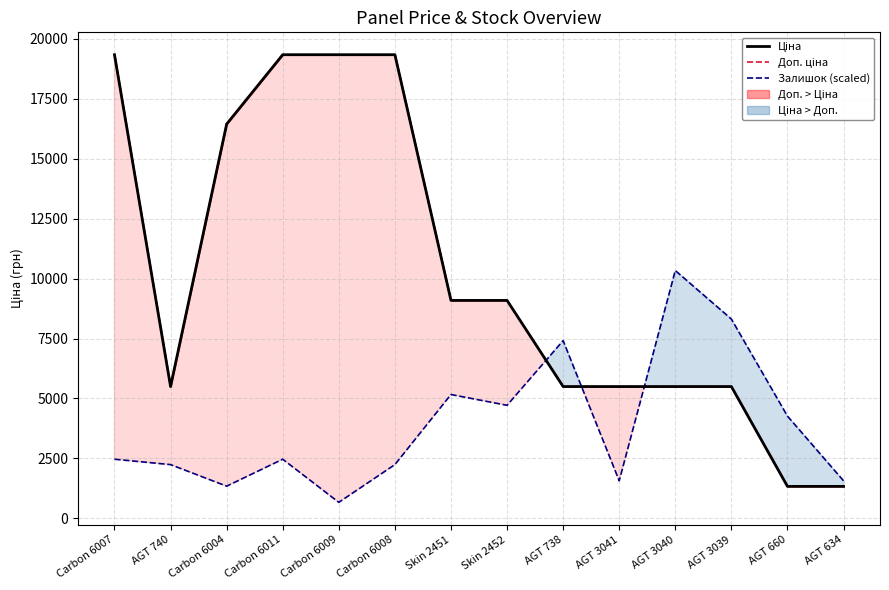

What is the approximate value of Залишок (scaled) at Carbon 6011?

2465.7